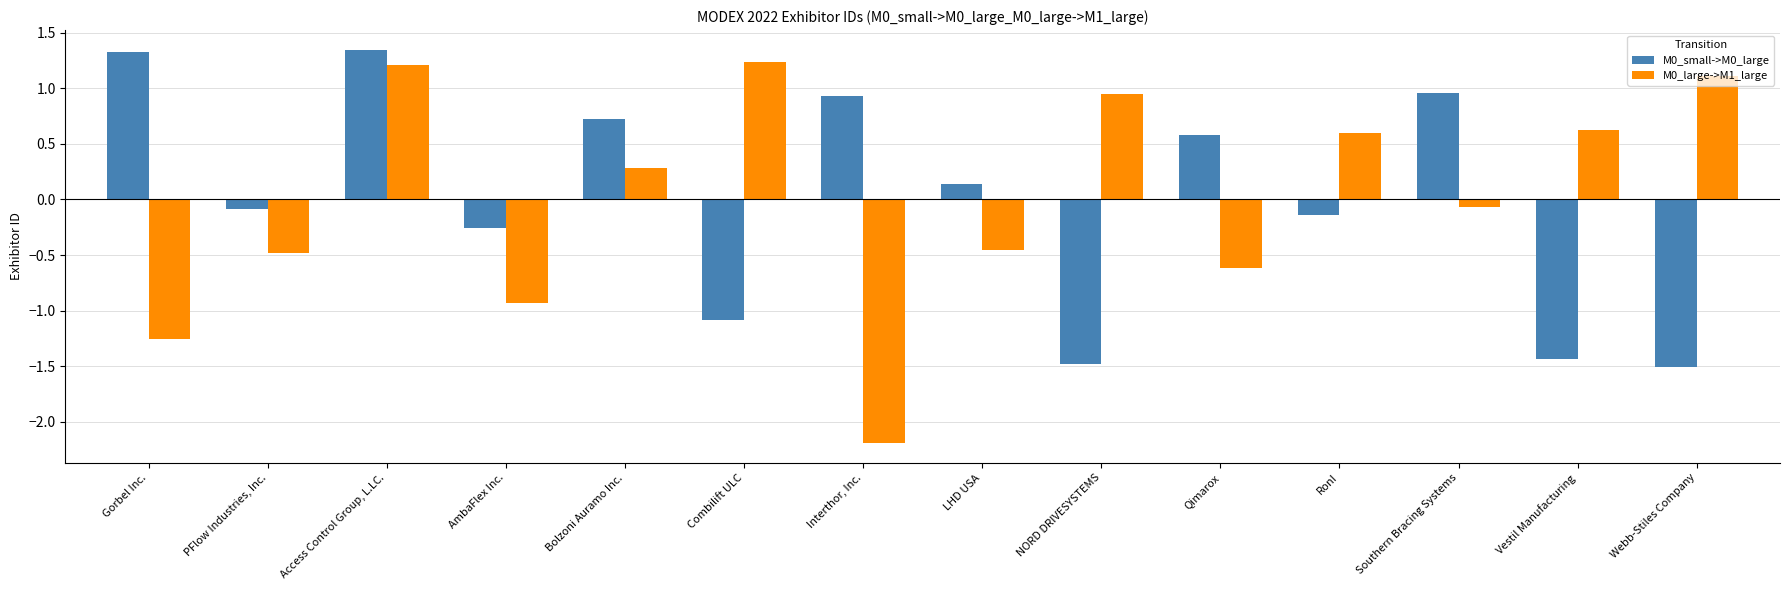

The M0_small->M0_large series shows 0.1 at LHD USA. True or false?

True